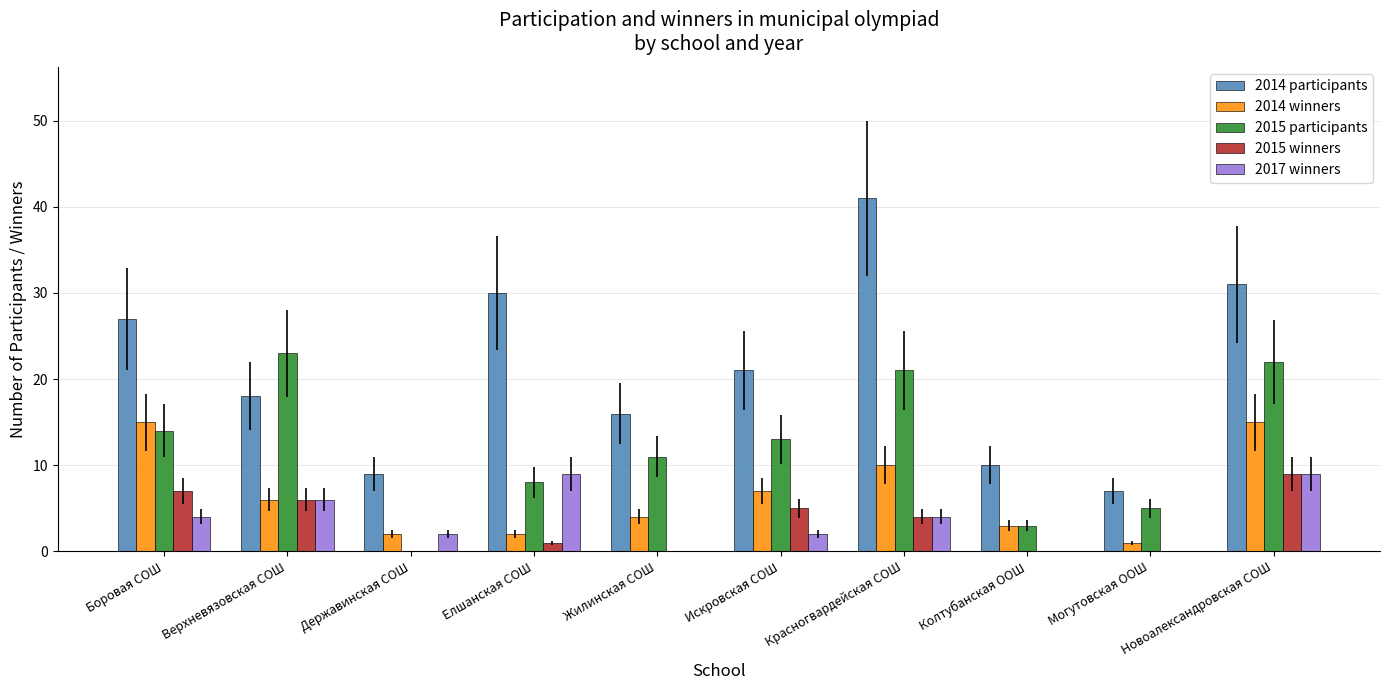

Reading left to right, list all the values displayed in this chart.

2014 participants: Боровая СОШ=27	Верхневязовская СОШ=18	Державинская СОШ=9	Елшанская СОШ=30	Жилинская СОШ=16	Искровская СОШ=21	Красногвардейская СОШ=41	Колтубанская ООШ=10	Могутовская ООШ=7	Новоалександровская СОШ=31
2014 winners: Боровая СОШ=15	Верхневязовская СОШ=6	Державинская СОШ=2	Елшанская СОШ=2	Жилинская СОШ=4	Искровская СОШ=7	Красногвардейская СОШ=10	Колтубанская ООШ=3	Могутовская ООШ=1	Новоалександровская СОШ=15
2015 participants: Боровая СОШ=14	Верхневязовская СОШ=23	Державинская СОШ=0	Елшанская СОШ=8	Жилинская СОШ=11	Искровская СОШ=13	Красногвардейская СОШ=21	Колтубанская ООШ=3	Могутовская ООШ=5	Новоалександровская СОШ=22
2015 winners: Боровая СОШ=7	Верхневязовская СОШ=6	Державинская СОШ=0	Елшанская СОШ=1	Жилинская СОШ=0	Искровская СОШ=5	Красногвардейская СОШ=4	Колтубанская ООШ=0	Могутовская ООШ=0	Новоалександровская СОШ=9
2017 winners: Боровая СОШ=4	Верхневязовская СОШ=6	Державинская СОШ=2	Елшанская СОШ=9	Жилинская СОШ=0	Искровская СОШ=2	Красногвардейская СОШ=4	Колтубанская ООШ=0	Могутовская ООШ=0	Новоалександровская СОШ=9